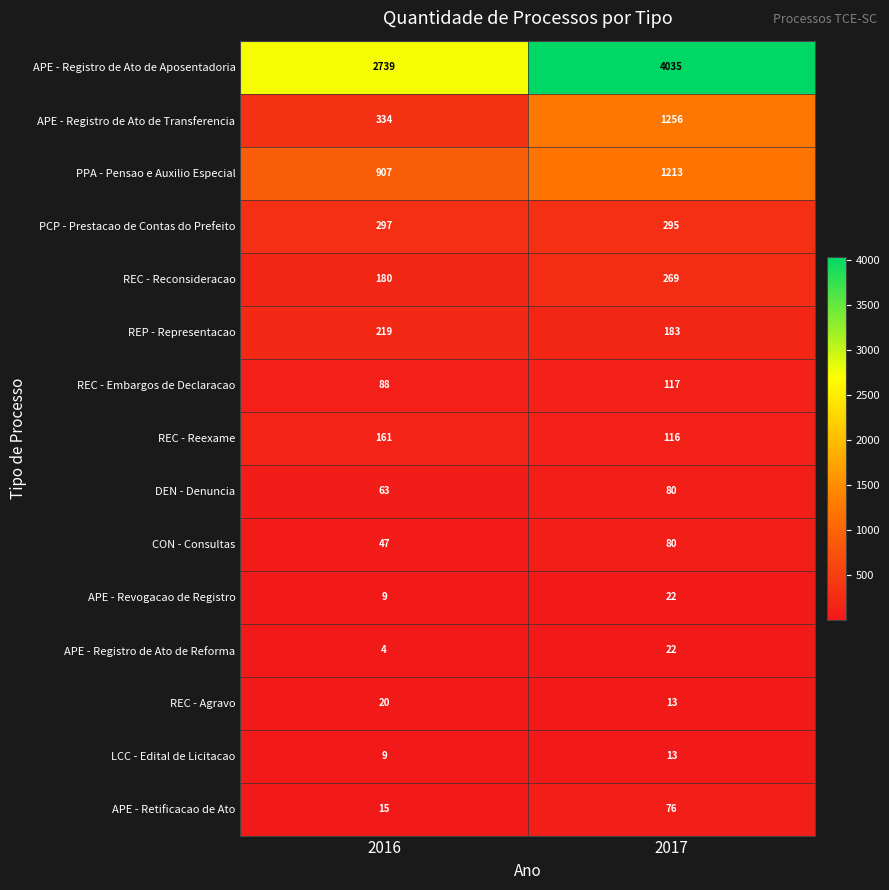

Where is REC - Reconsideracao nearest to the value 224?

2016